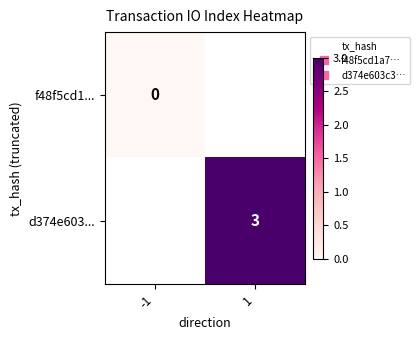

True or false: d374e603... has a value of 4.3 at 1.

False